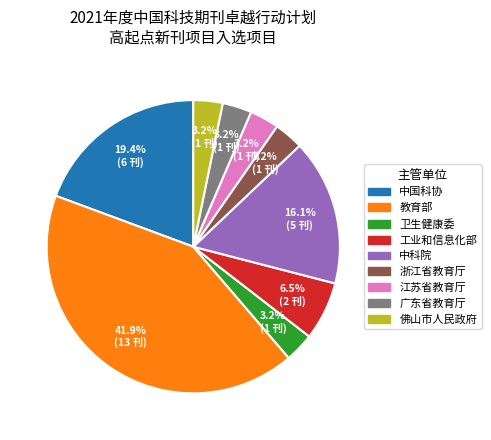

How many slices are in this pie chart?

9